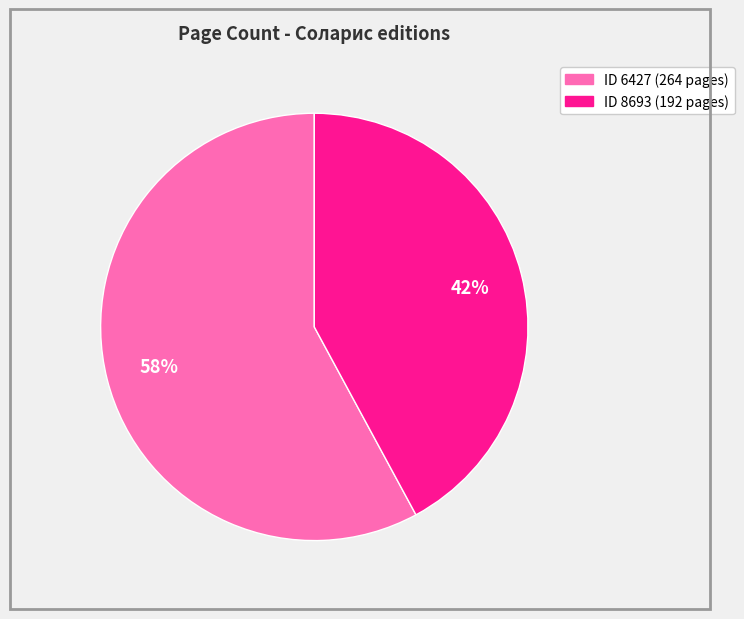

To the nearest percent, what is the average slice percentage?

50%